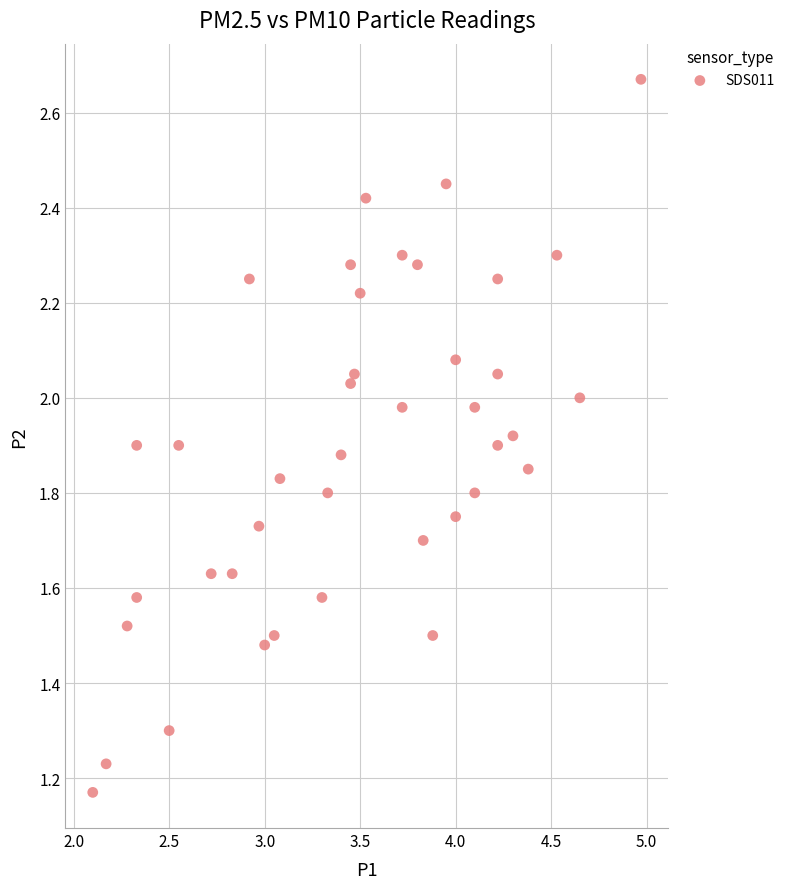

What is the range of X values (max minus min)?

2.9